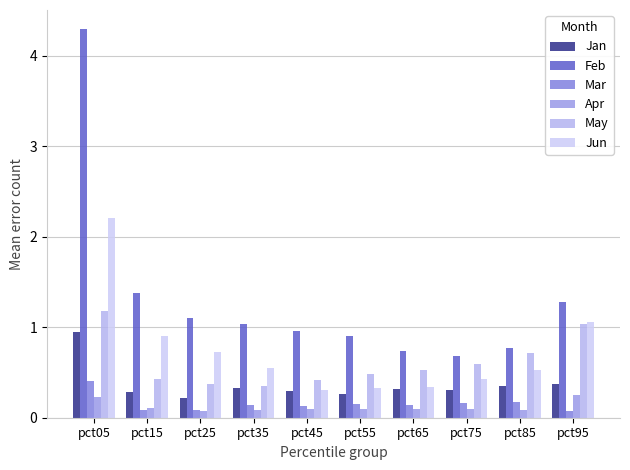

What is the approximate value of Mar at pct45?

0.1